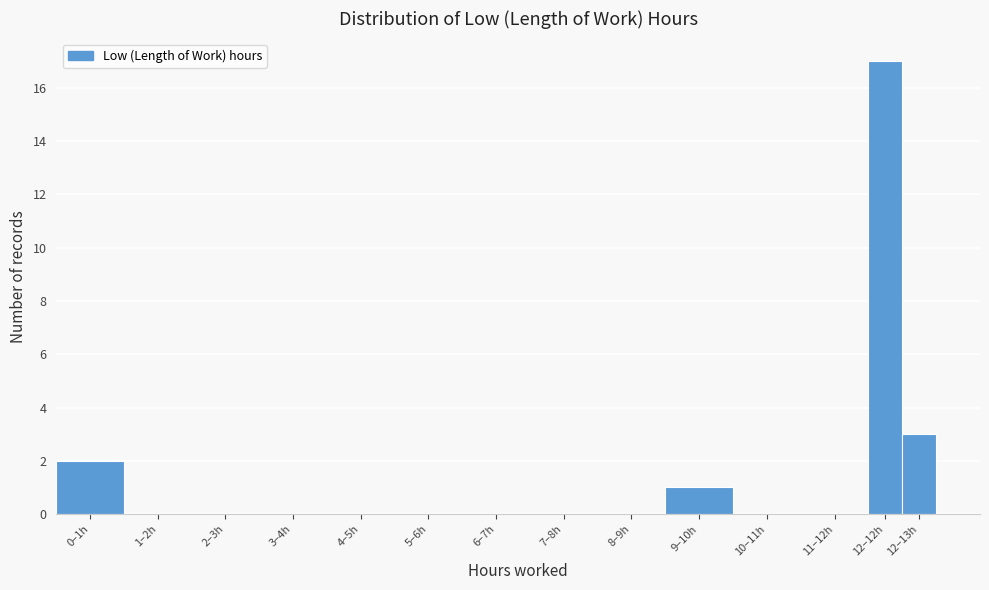

Reading left to right, extract all data points from this chart.

0–1h=2	1–2h=0	2–3h=0	3–4h=0	4–5h=0	5–6h=0	6–7h=0	7–8h=0	8–9h=0	9–10h=1	10–11h=0	11–12h=0	12–12h=17	12–13h=3